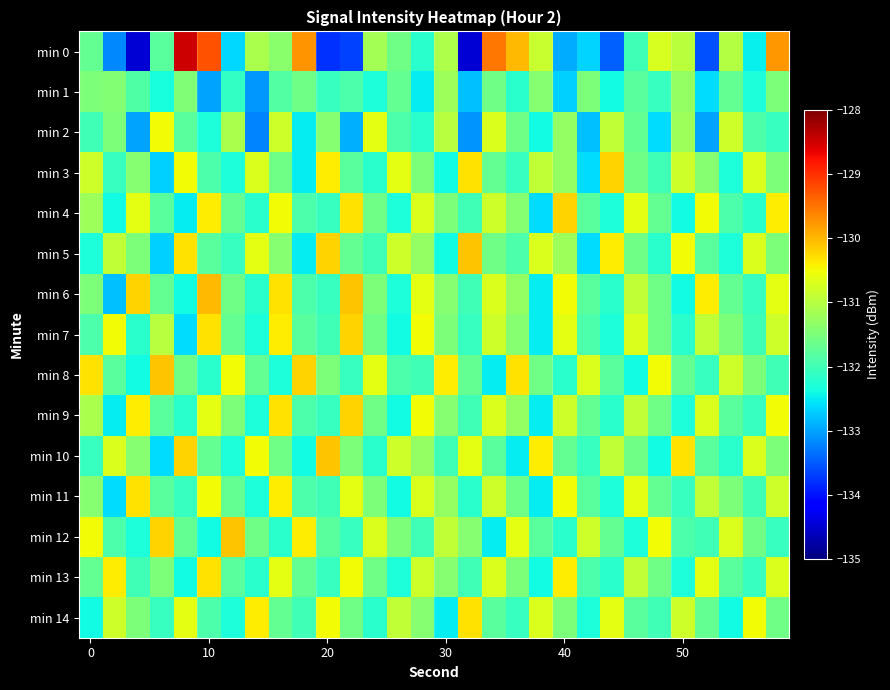

List the series in order of their peak value, highest first.

min 0, min 6, min 5, min 8, min 10, min 12, min 3, min 4, min 7, min 9, min 11, min 13, min 14, min 2, min 1